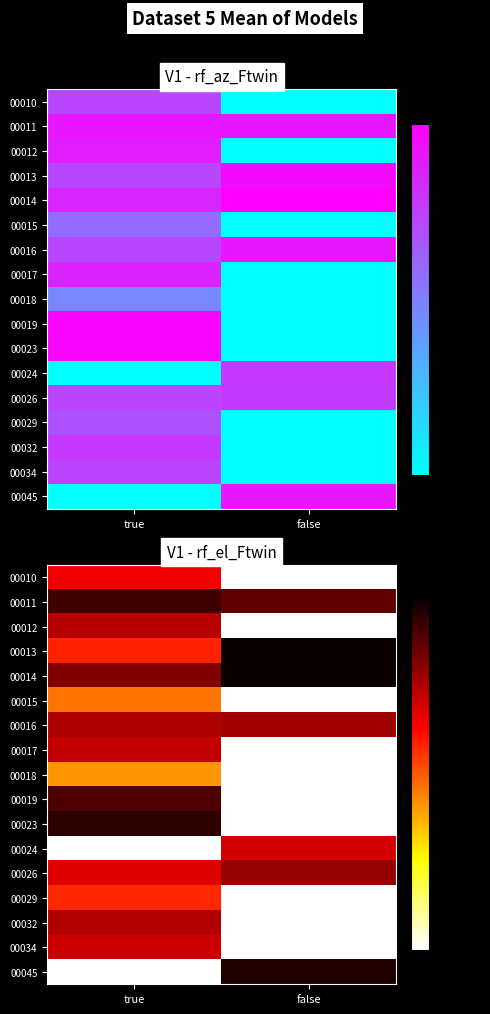

What is the total value across all series at false?

2787.0